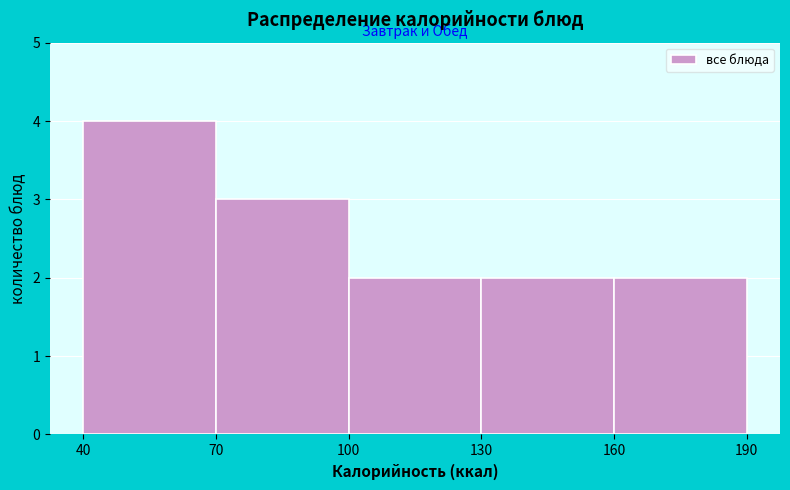

Over which range of the x-axis is the bar tallest?

40 to 70